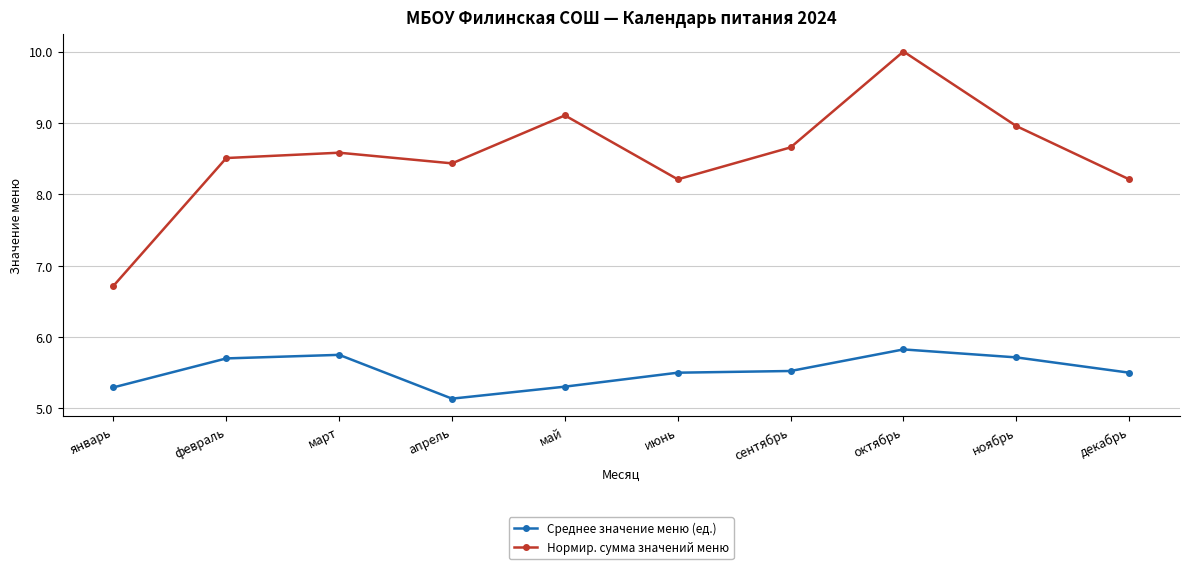

Rank the series by their average value, from lowest to highest.

Среднее значение меню (ед.), Нормир. сумма значений меню